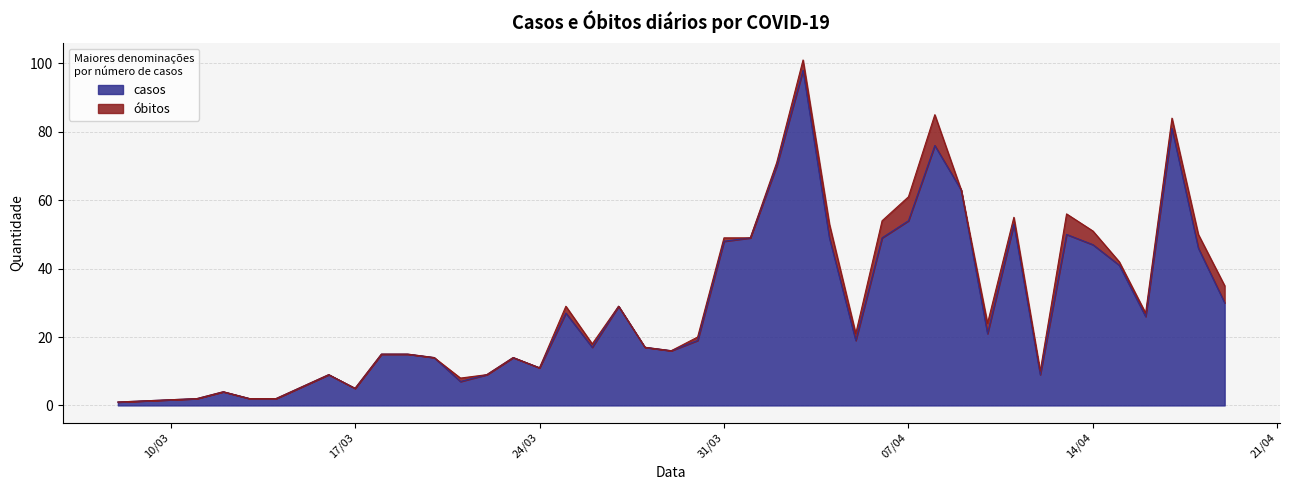

True or false: the data has more than 1 interior local peaks.

True